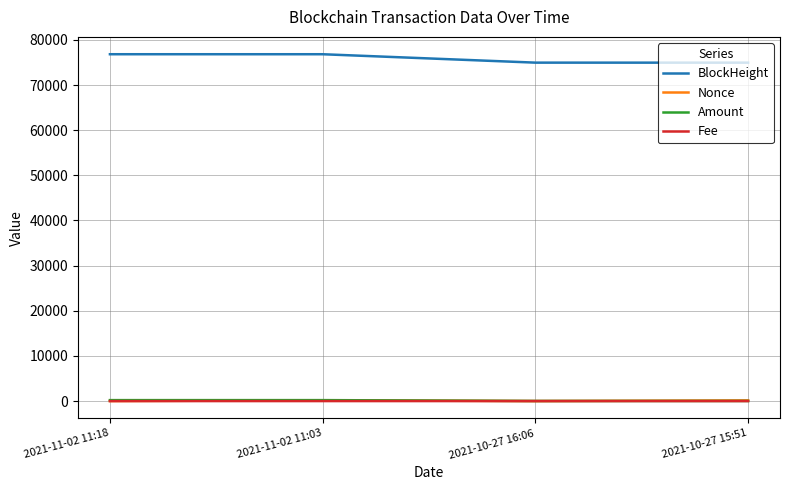

What position from the right is 2021-11-02 11:03?

3